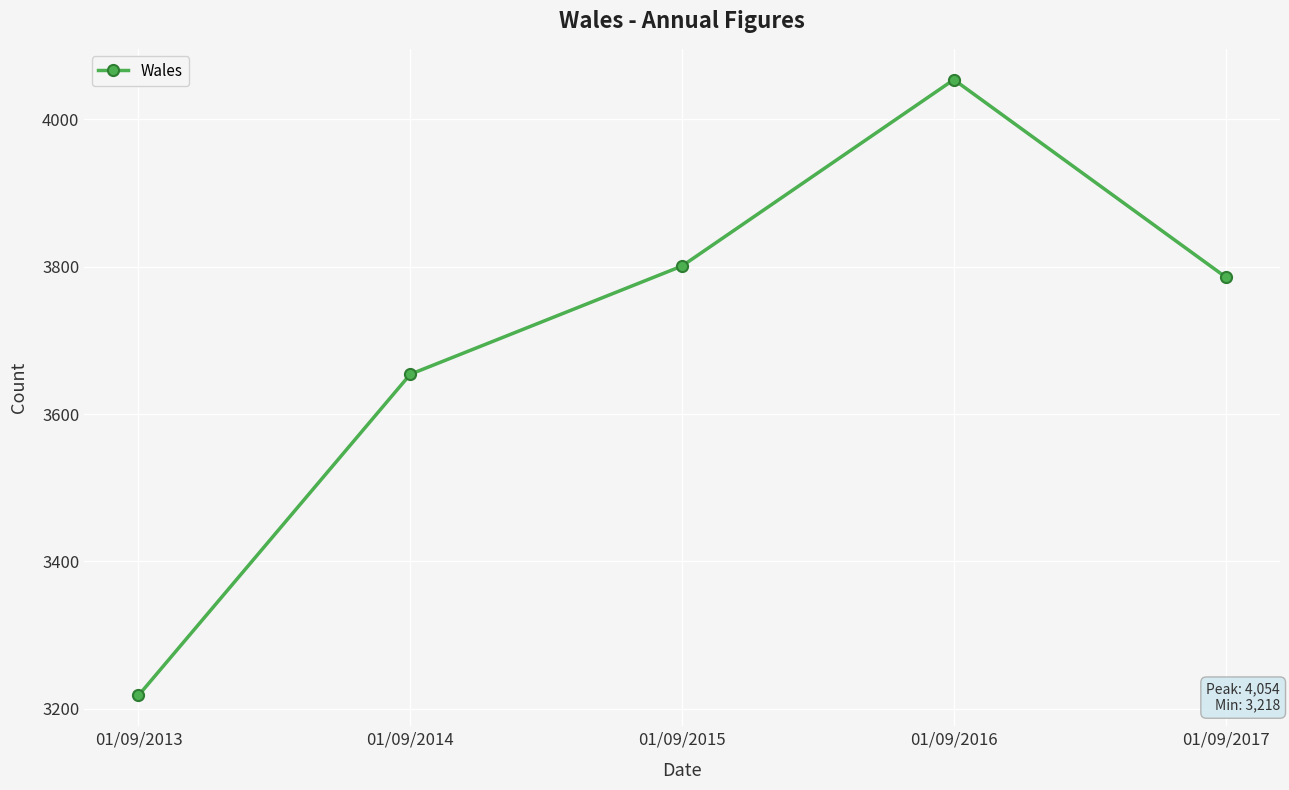

How many points are higher than both their immediate neighbors (excluding endpoints)?

1